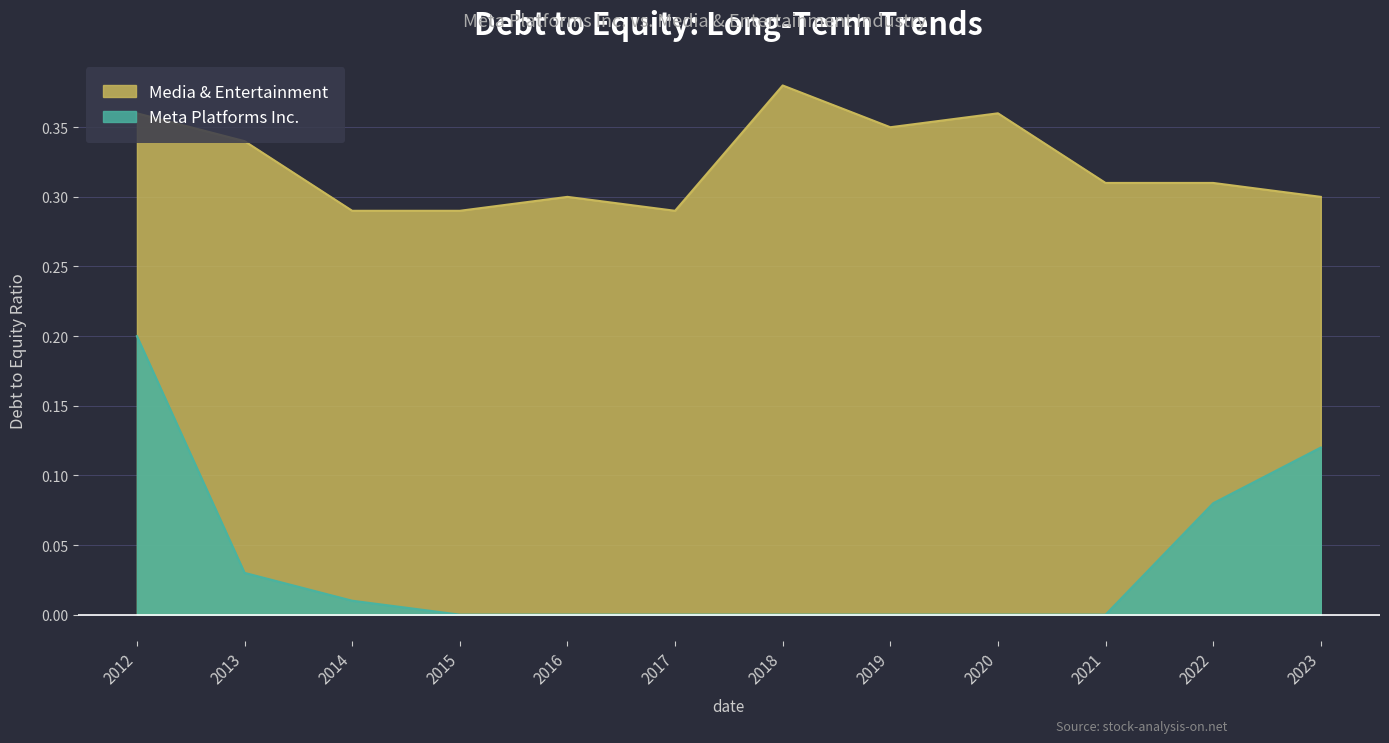

At which category is the sum across all series the highest?

2012